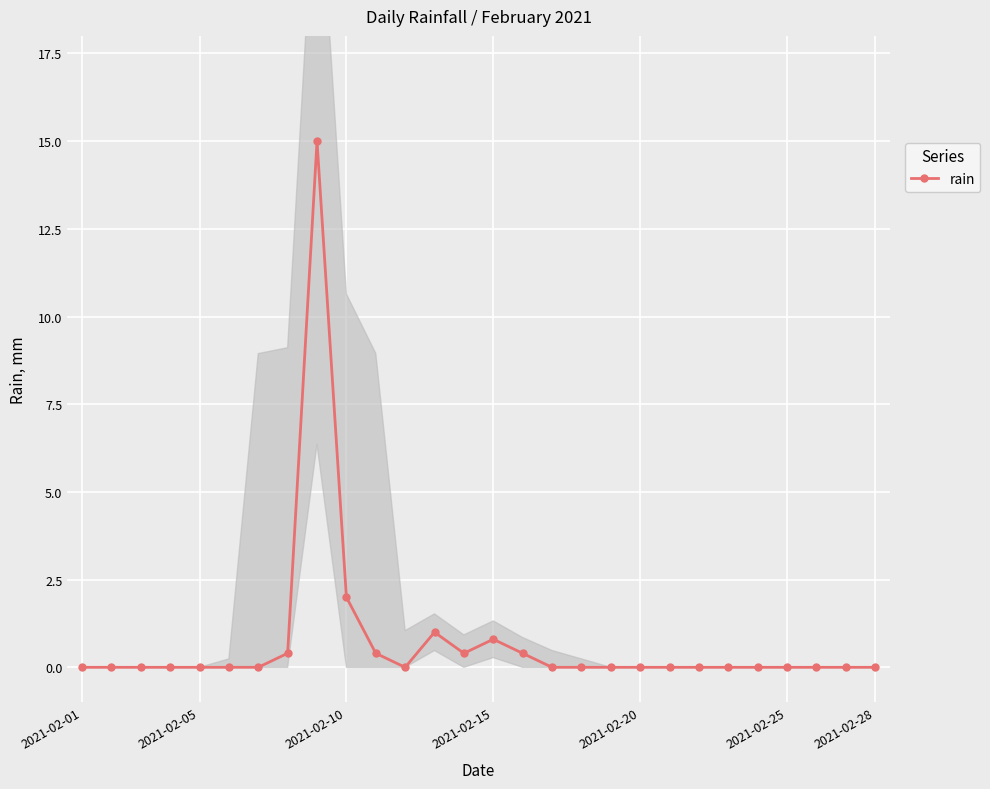

What is the difference between the maximum and minimum values?

15.0